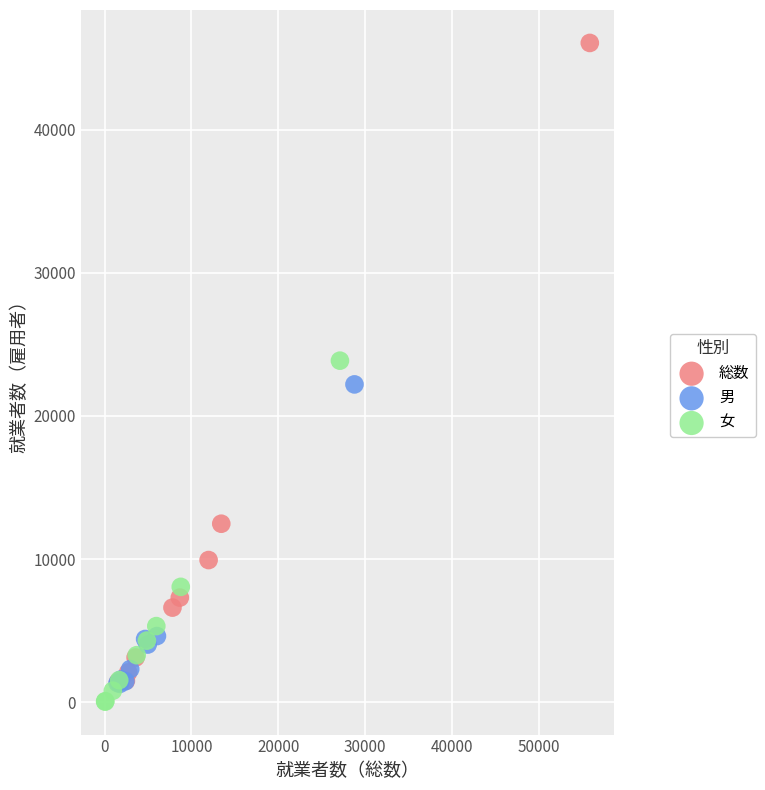

Which series has the largest Y range (max minus min)?

総数